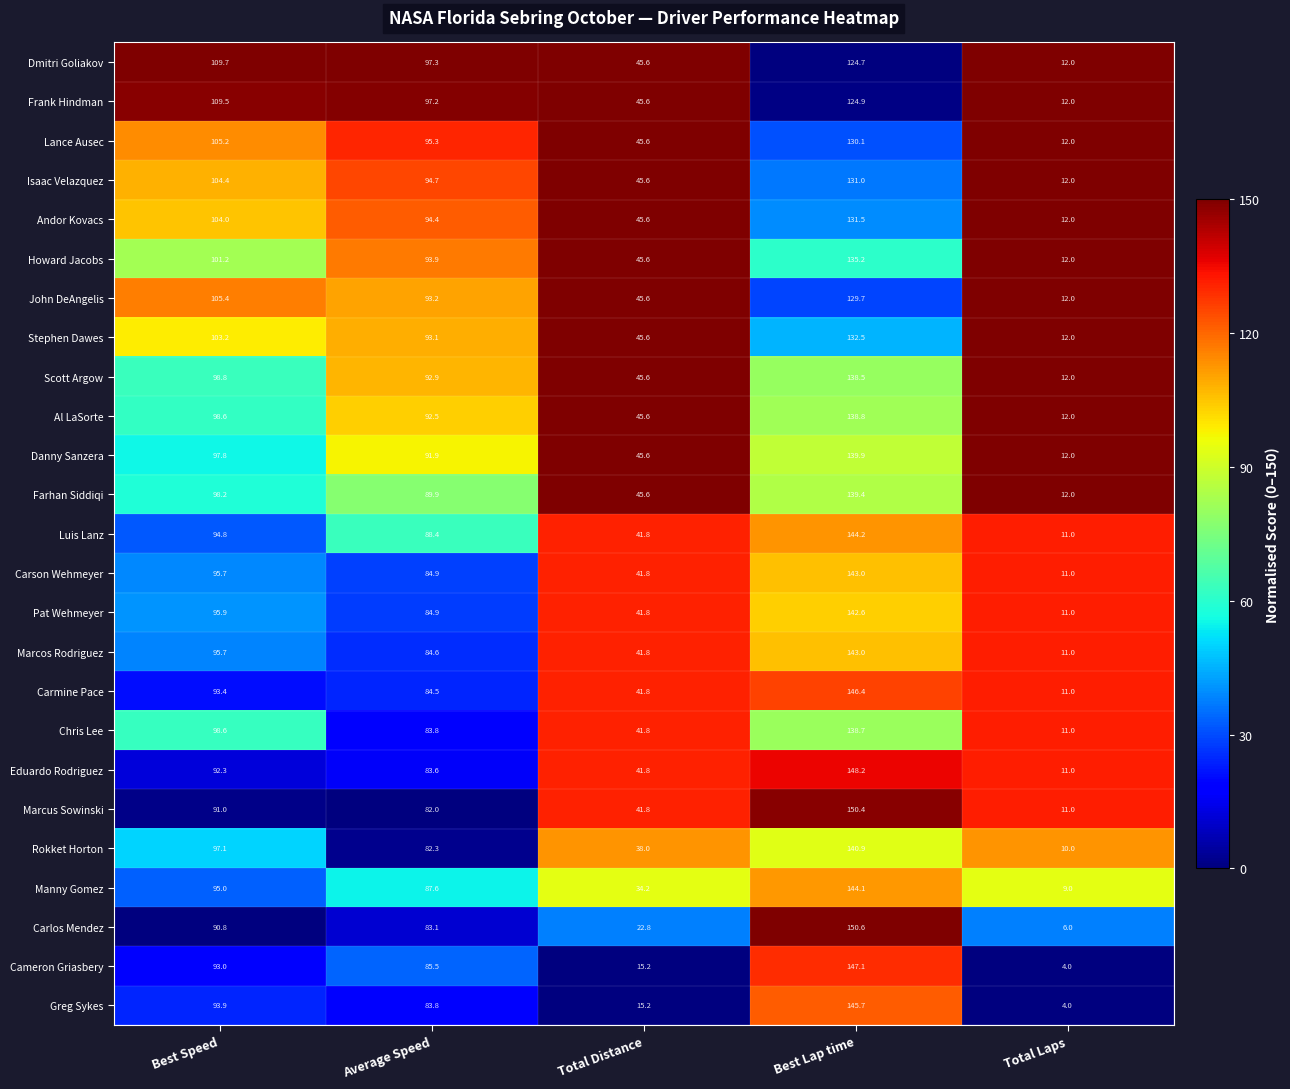

What is the difference between the maximum and minimum values in the Danny Sanzera series?

127.9